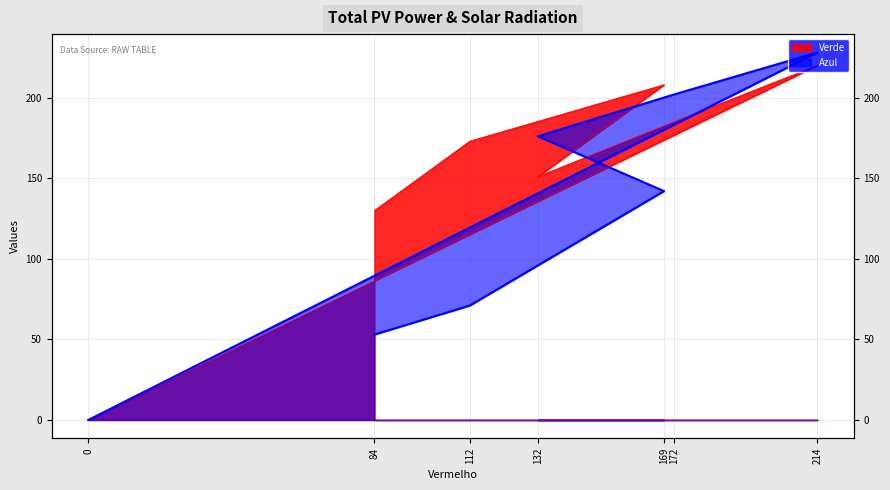

Reading right to left, extract all data points from this chart.

Verde: 0=0	214=220	172=185	132=151	169=208	112=173	84=130
Azul: 0=0	214=228	172=202	132=176	169=142	112=71	84=53